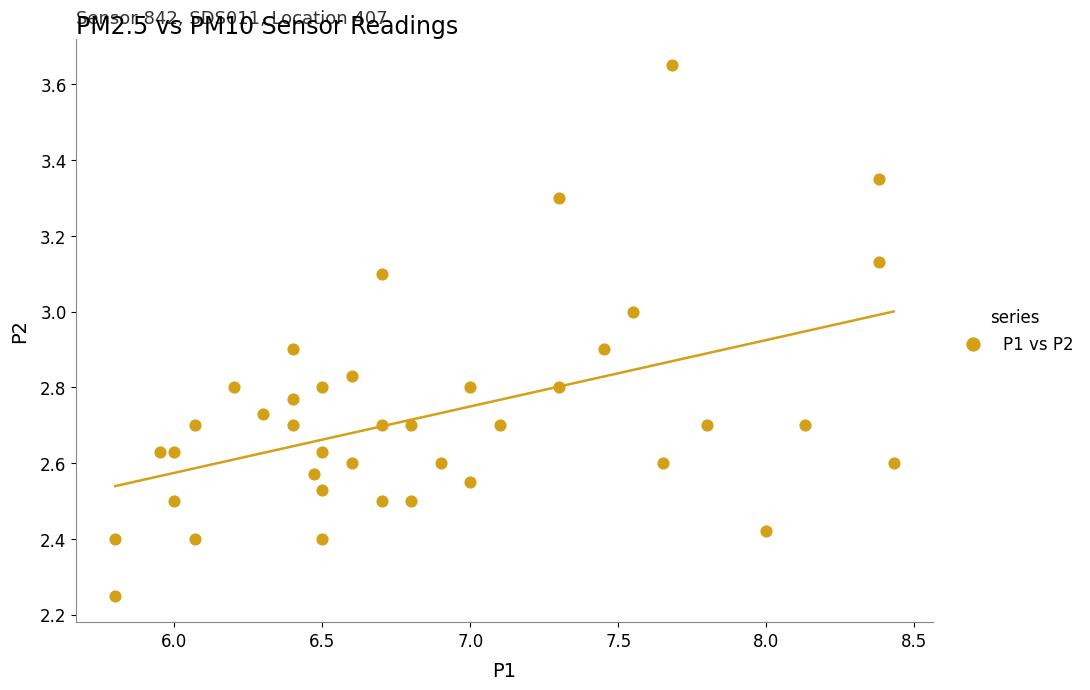

What is the range of Y values (max minus min)?

1.4